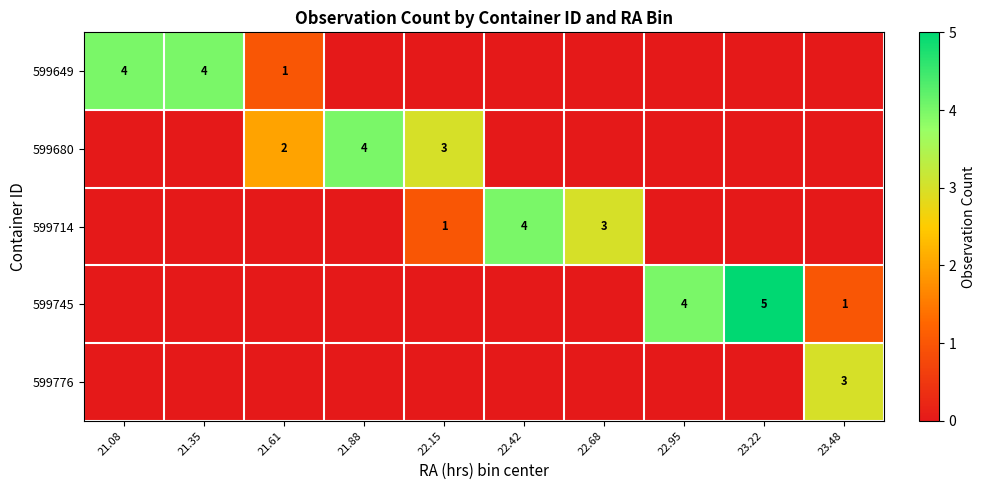

How many values in 599745 are above zero?

3